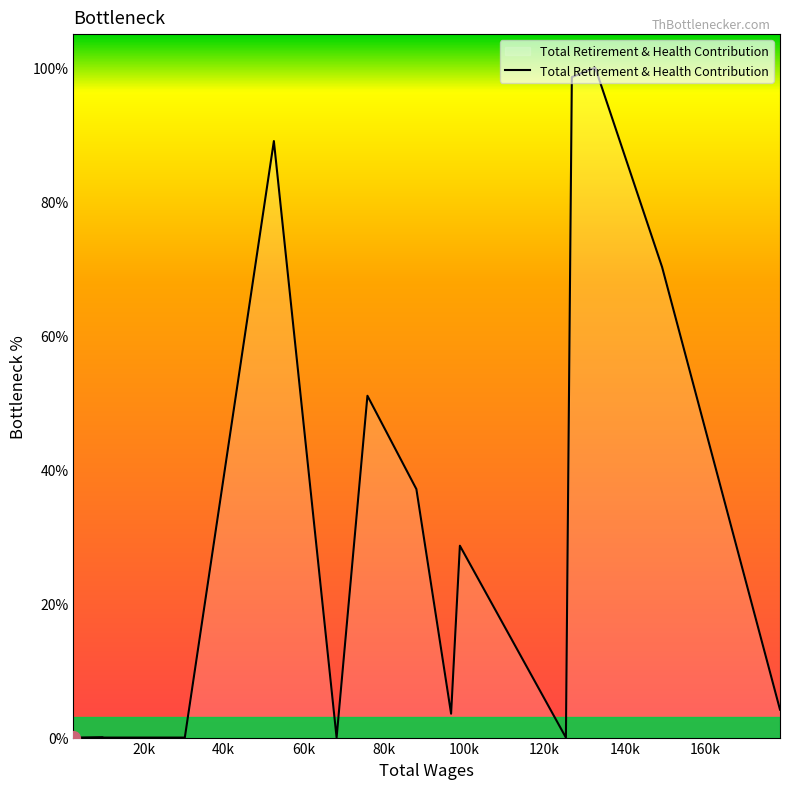

What is the maximum value shown in the chart?

100.0